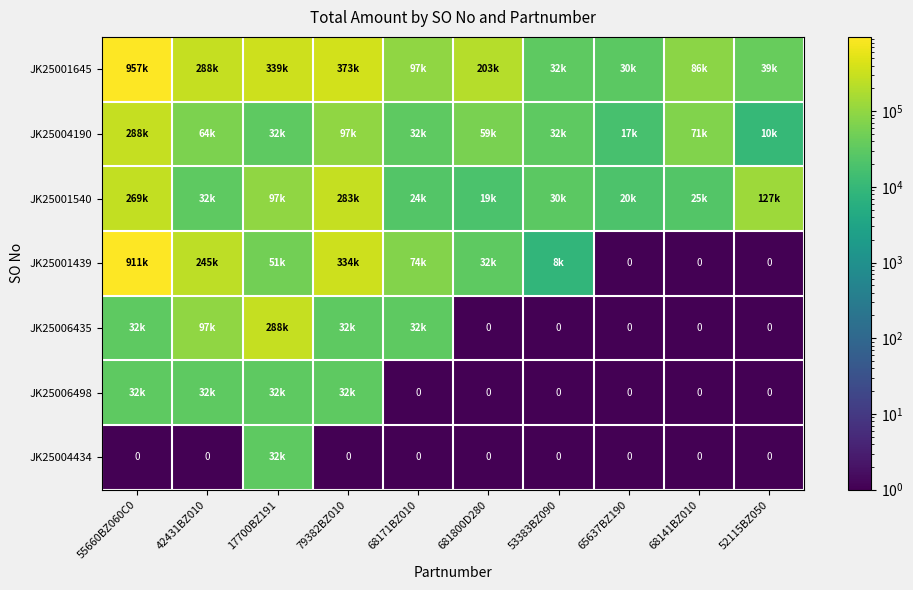

What is the difference between the JK25001540 values at 53383BZ090 and 68171BZ010?

5925.2